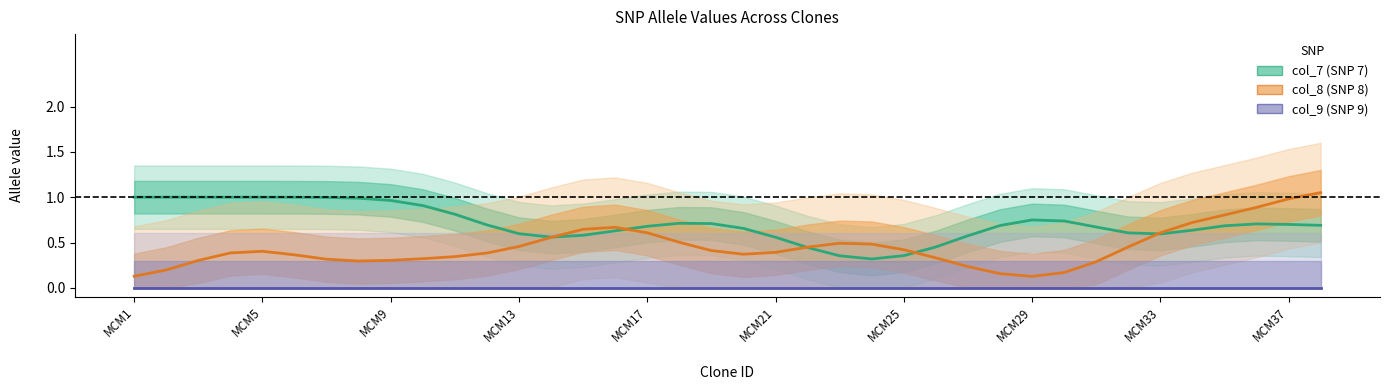

What is the difference between the second highest and minimum values in the col_7 (SNP 7) series?

0.7